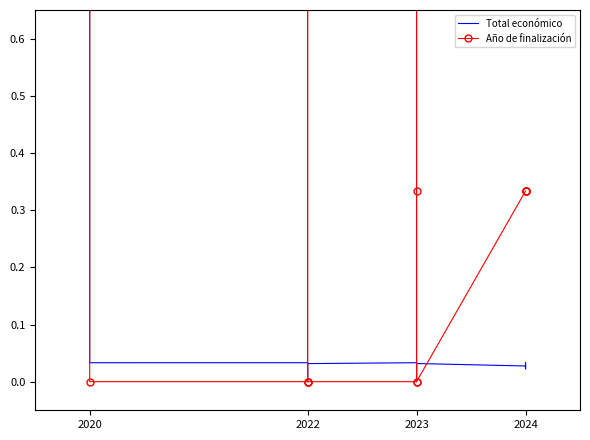

Rank the series by their maximum value, from lowest to highest.

Total económico, Año de finalización